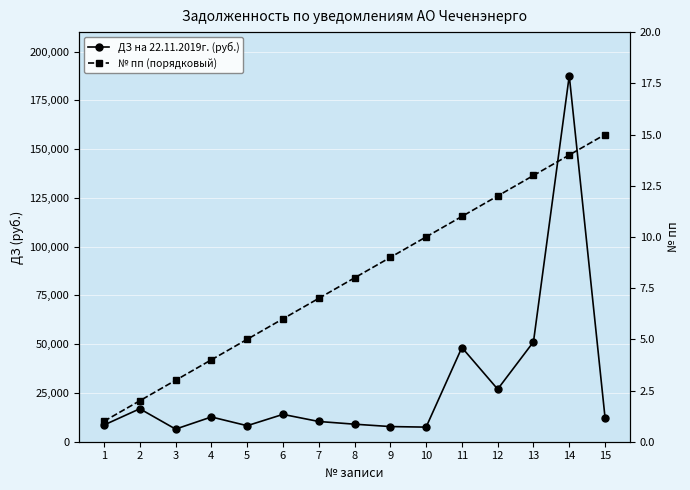

Which series has the widest spread of values?

ДЗ на 22.11.2019г. (руб.)